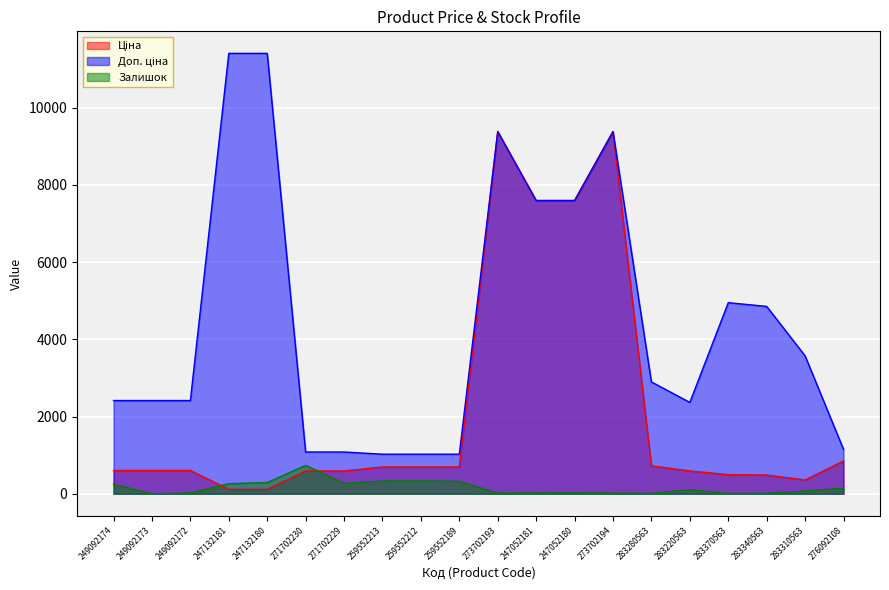

What is the difference between the highest and lowest values at 273702194?

9366.0